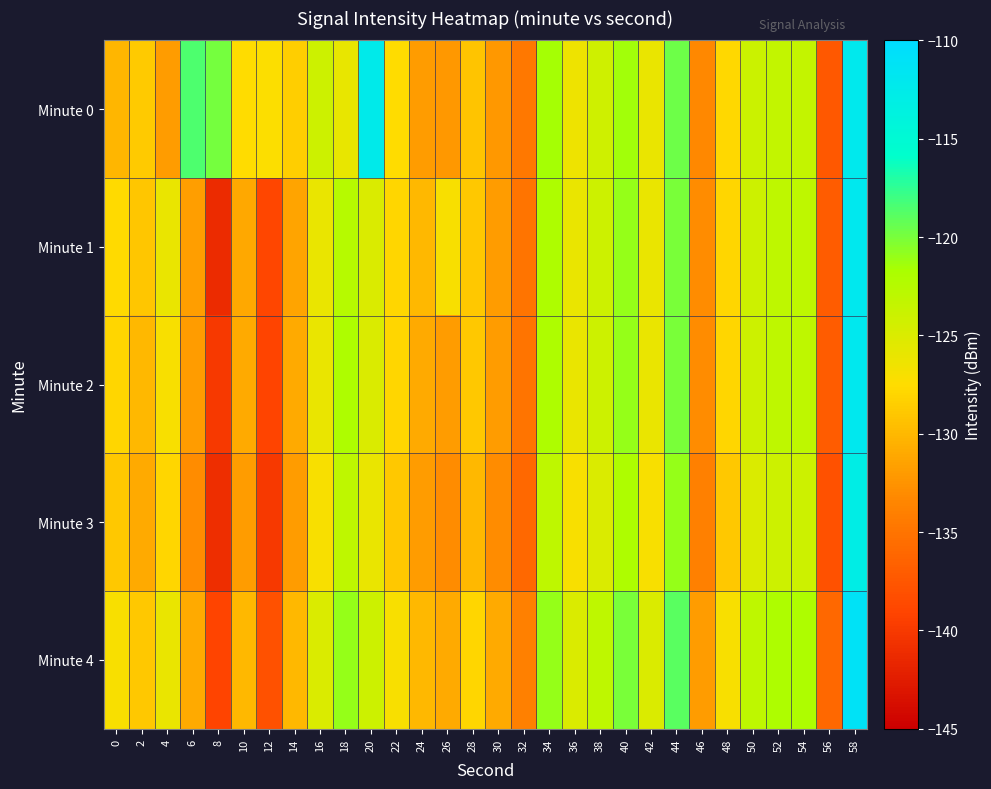

At which category does the chart reach its minimum across all series?

8